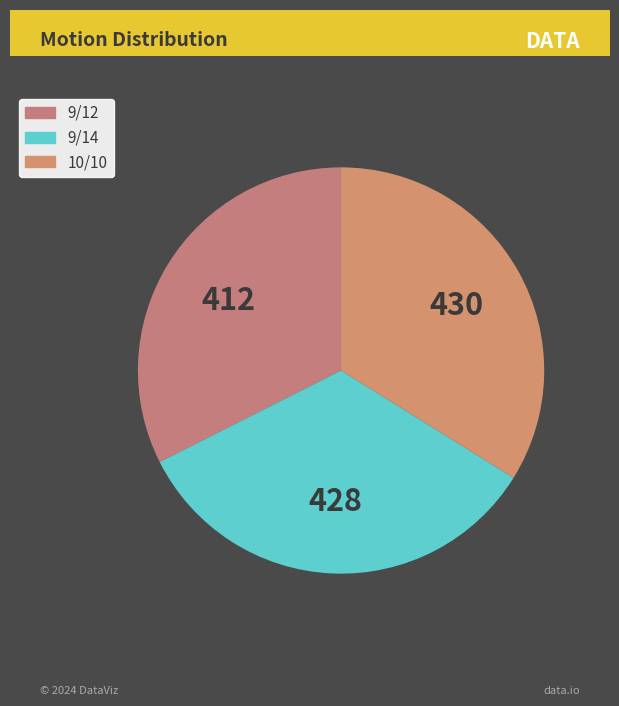

Is the sum of 9/14 and 9/12 greater than half?

Yes